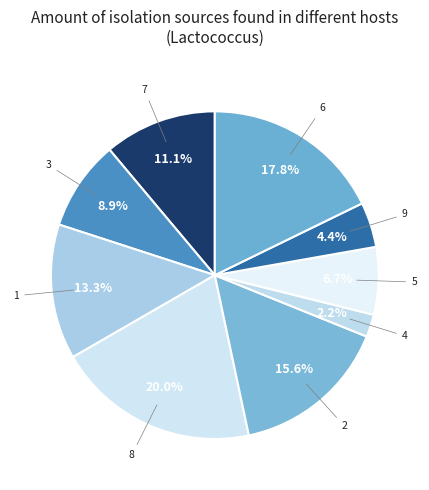

What is the total percentage of 4 and 7?

13.3%